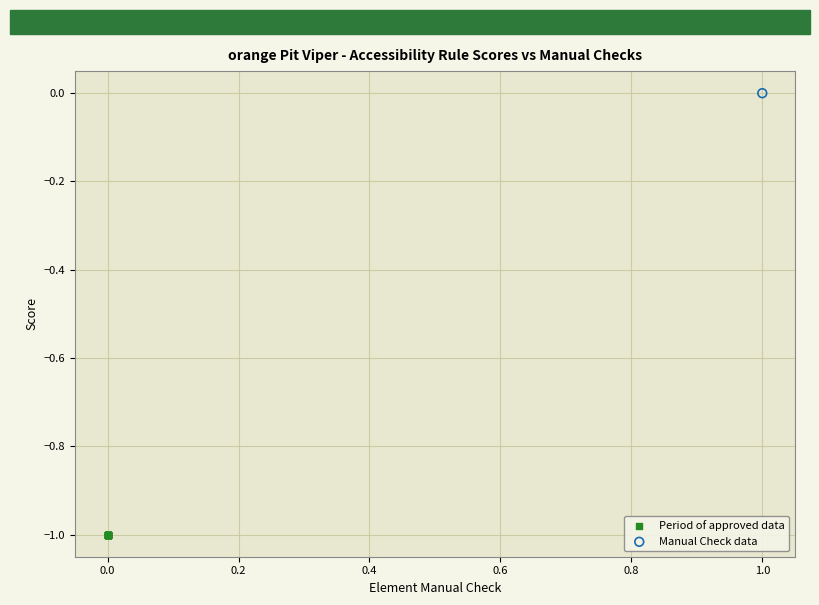

Which series contains the lowest Y value?

Period of approved data